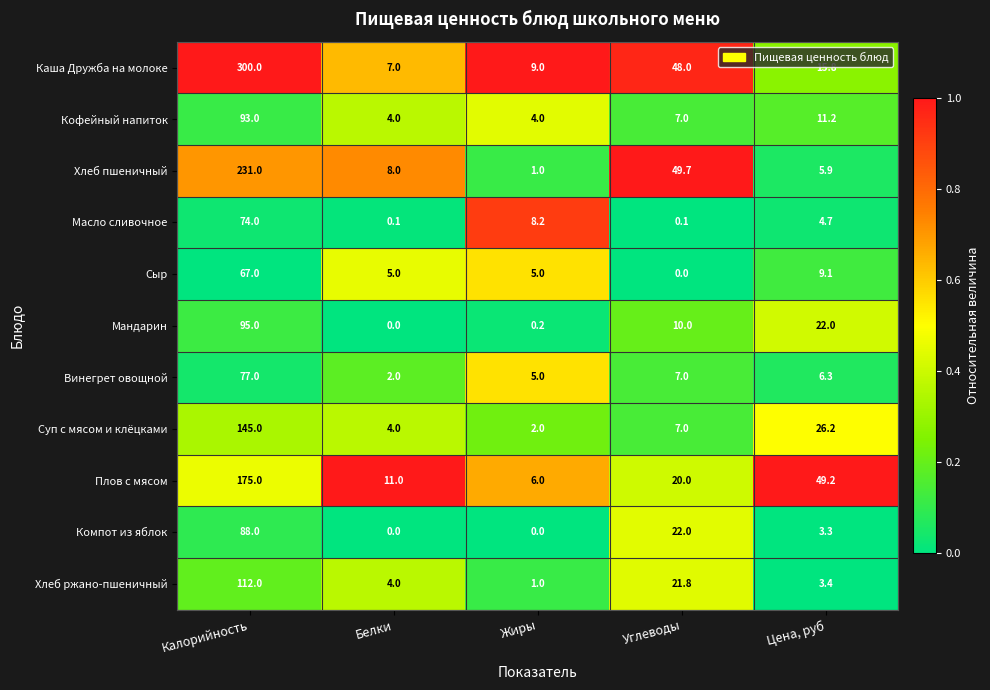

List the labels in order of Хлеб ржано-пшеничный value, largest first.

Калорийность, Углеводы, Белки, Цена, руб, Жиры